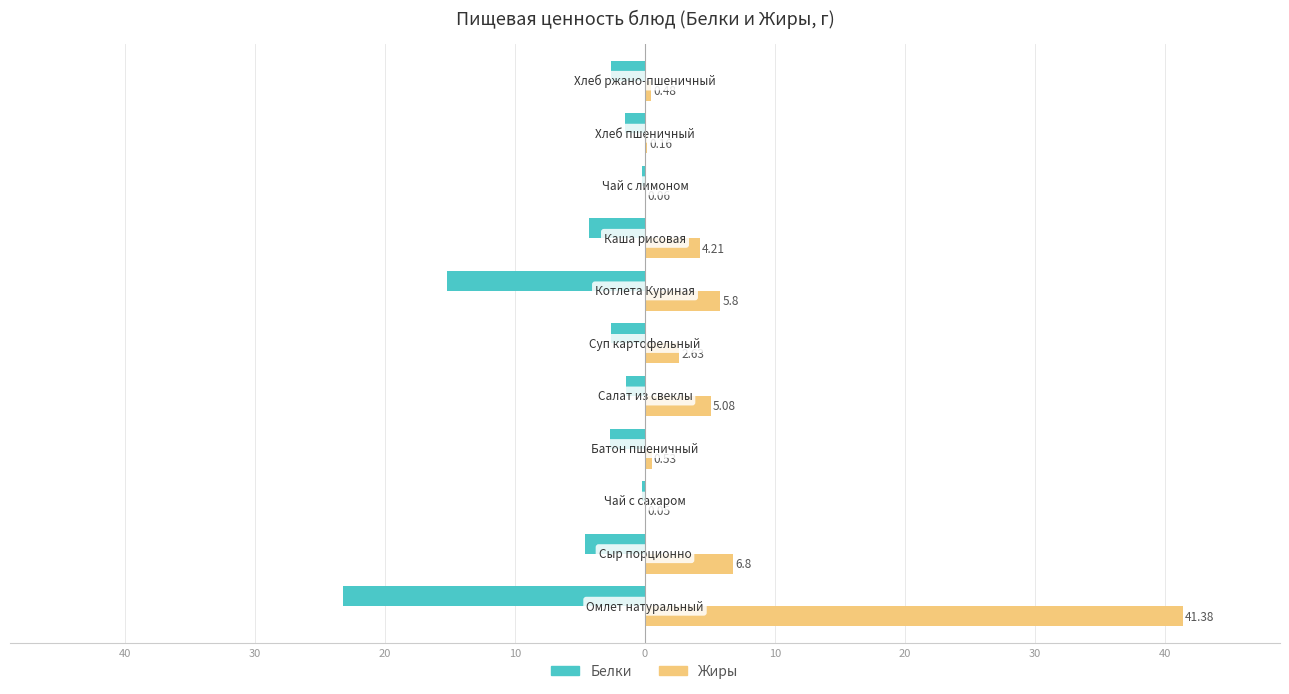

What is the value of the Белки bar at the 1st from the left?

-23.2